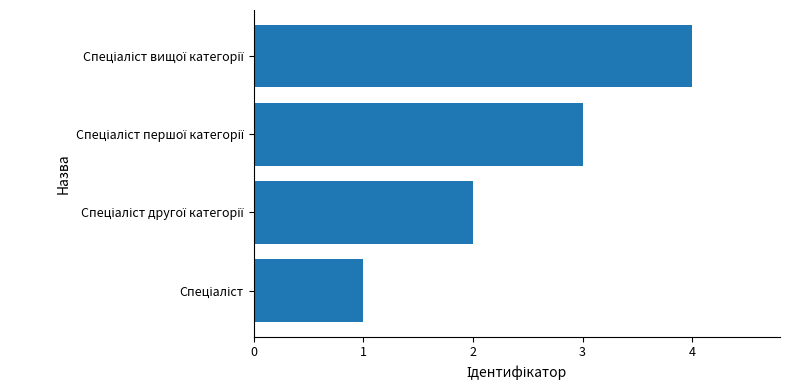

What is the maximum value shown in the chart?

4